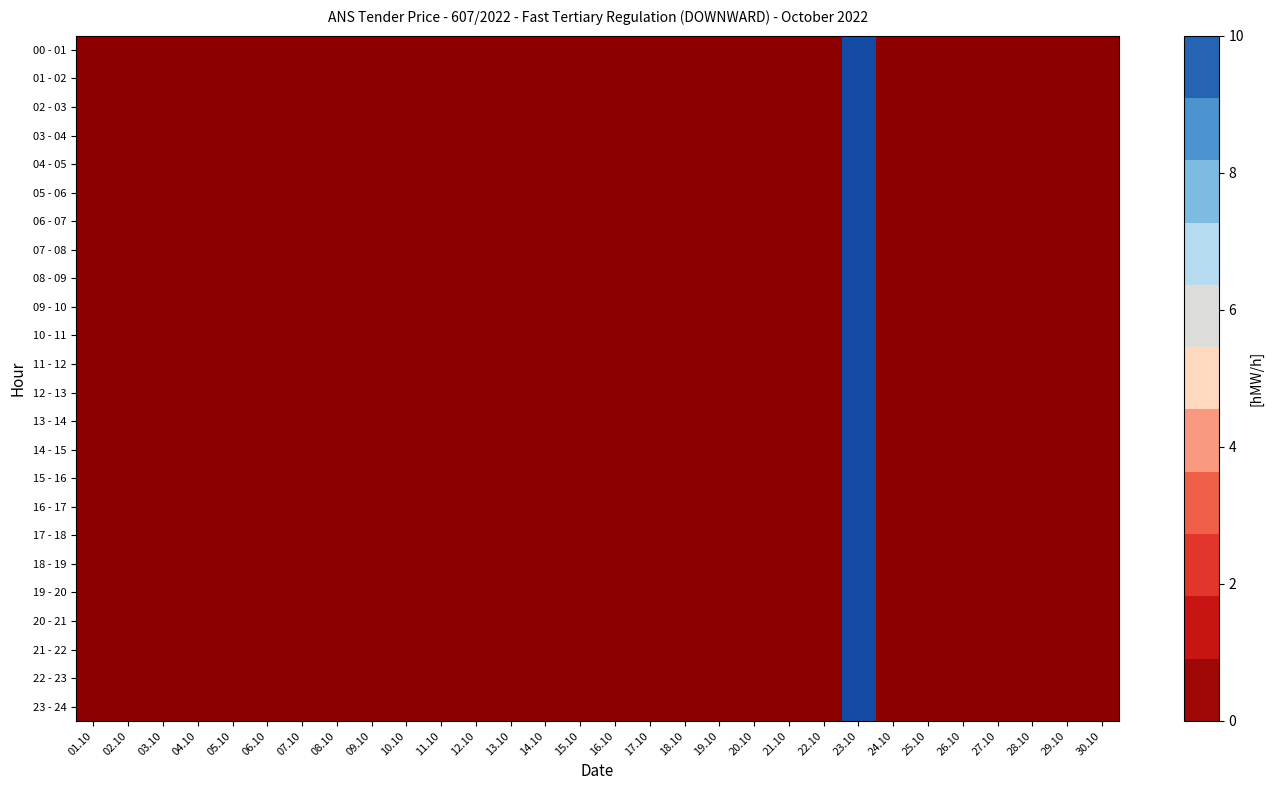

Between 01.10 and 10.10, which series saw the biggest shift?

00 - 01